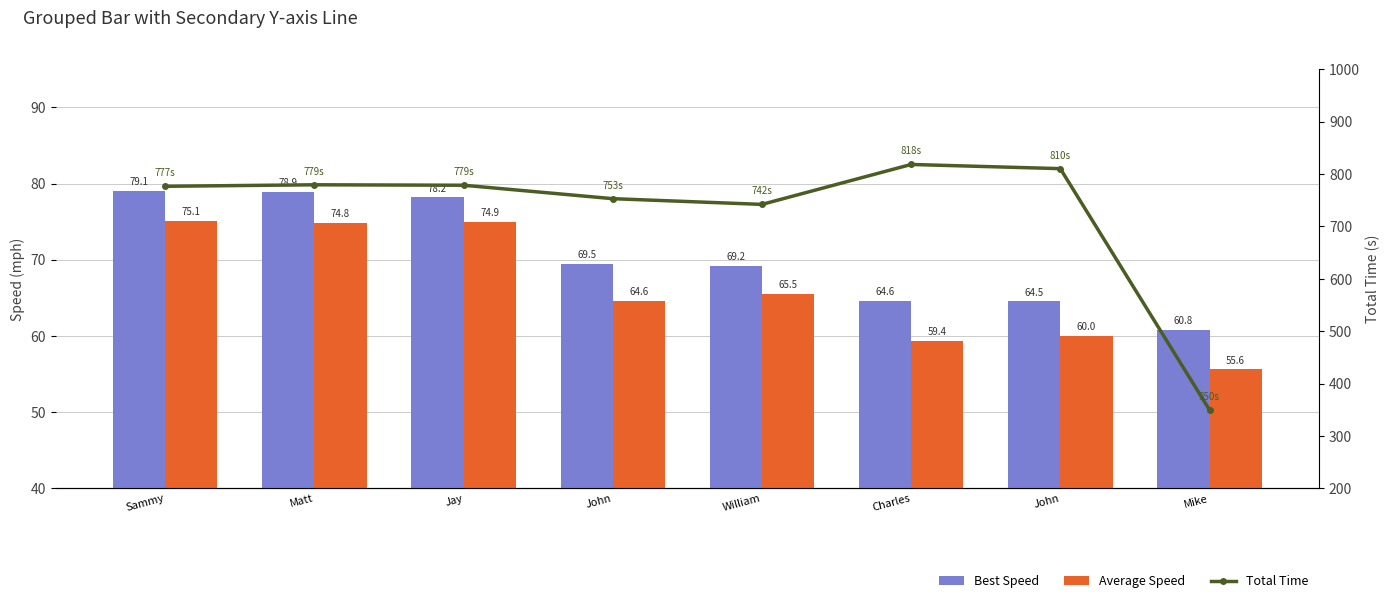

At how many categories does at least one series exceed 316?

8